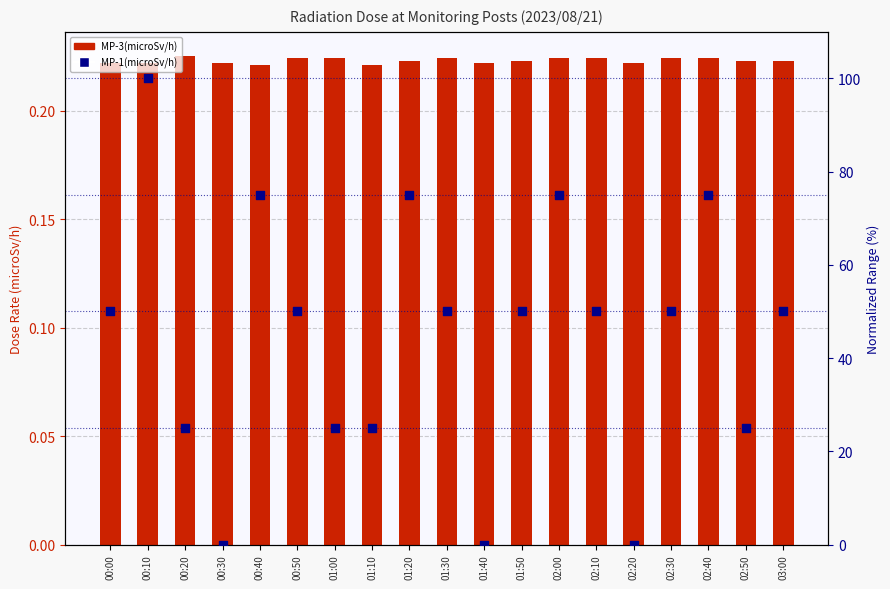

At which category is the sum across all series the highest?

00:10